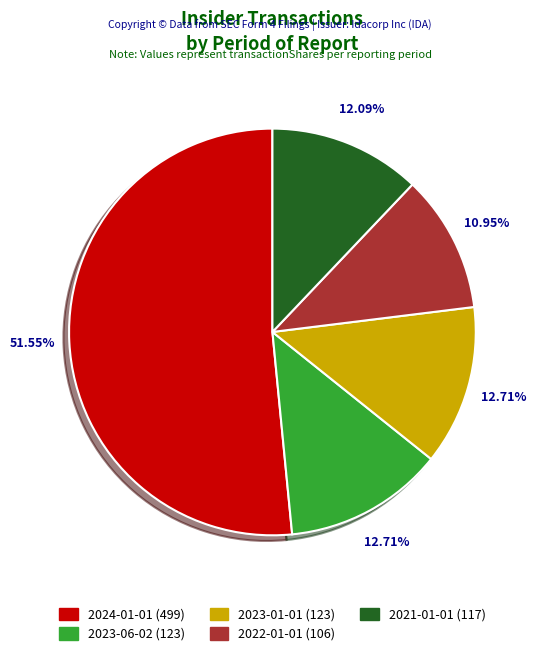

What percentage is NOT represented by 2021-01-01?

87.9%